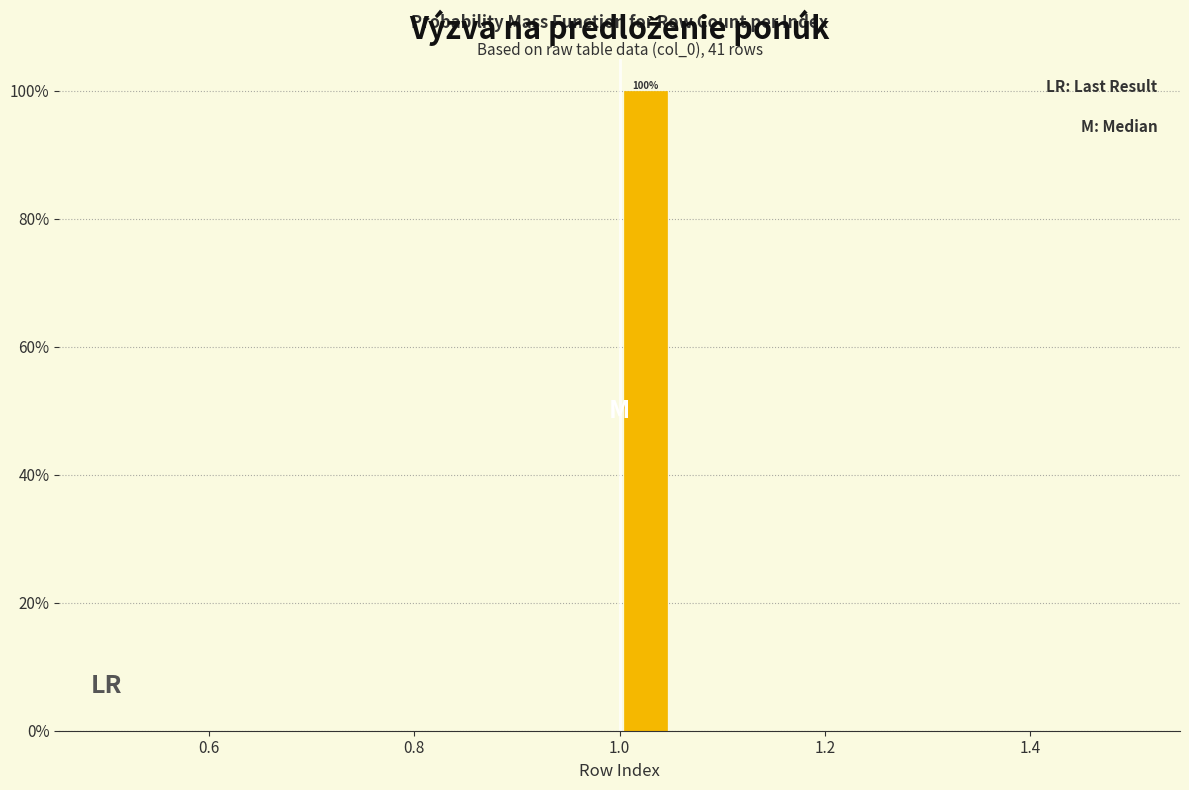

Around what value on the x-axis is the tallest bar? Give the approximate position of its centre, as read against the axis.

1.02